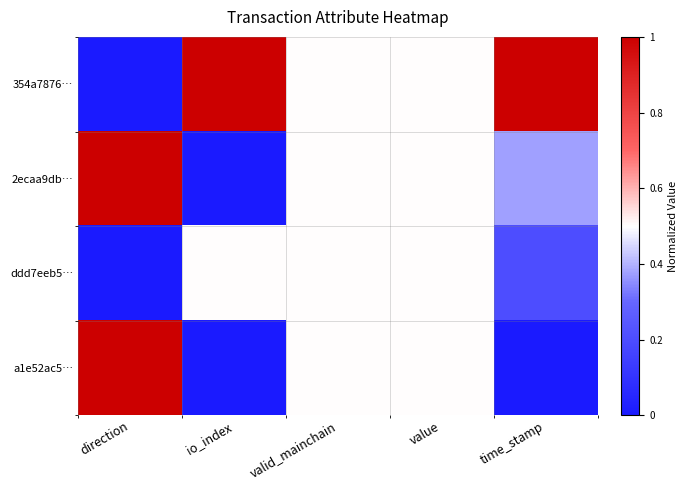

Which has a higher value, io_index or value?

io_index